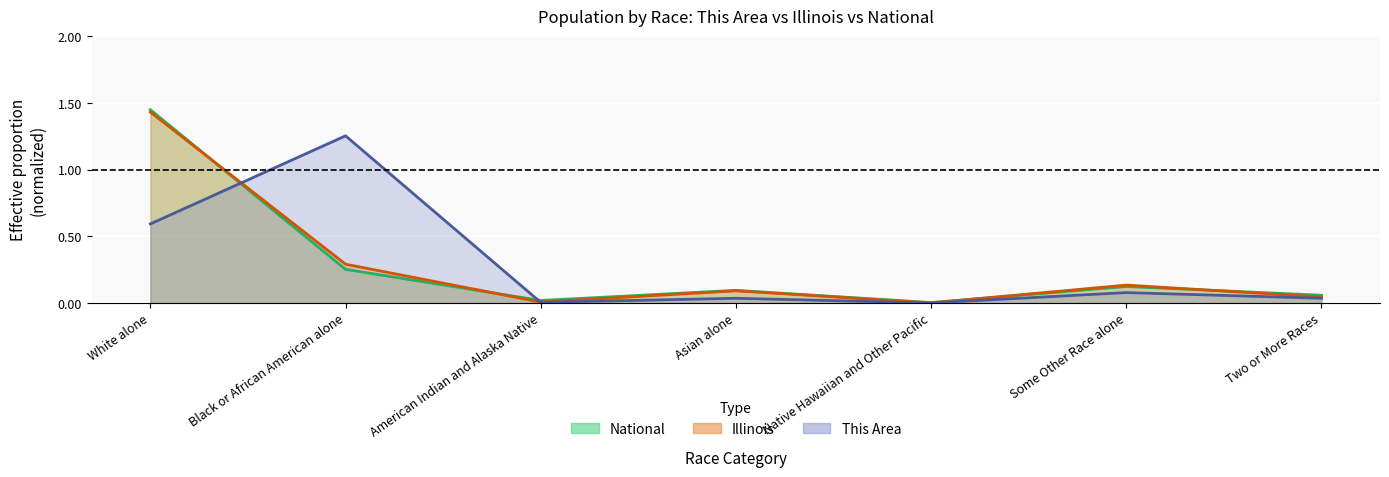

Reading left to right, what are all the values shown in this chart?

This Area: White alone=0.6	Black or African American alone=1.3	American Indian and Alaska Native=0.0	Asian alone=0.0	Native Hawaiian and Other Pacific=0.0	Some Other Race alone=0.1	Two or More Races=0.0
Illinois: White alone=1.4	Black or African American alone=0.3	American Indian and Alaska Native=0.0	Asian alone=0.1	Native Hawaiian and Other Pacific=0.0	Some Other Race alone=0.1	Two or More Races=0.0
National: White alone=1.4	Black or African American alone=0.3	American Indian and Alaska Native=0.0	Asian alone=0.1	Native Hawaiian and Other Pacific=0.0	Some Other Race alone=0.1	Two or More Races=0.1